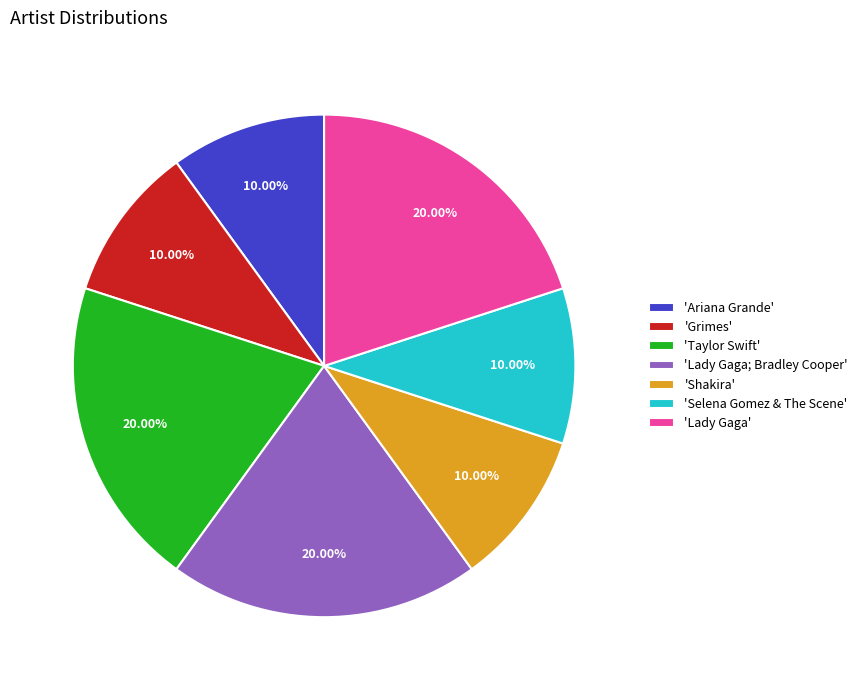

What is the ratio of the value at 'Grimes' to the value at 'Ariana Grande'?

1.0